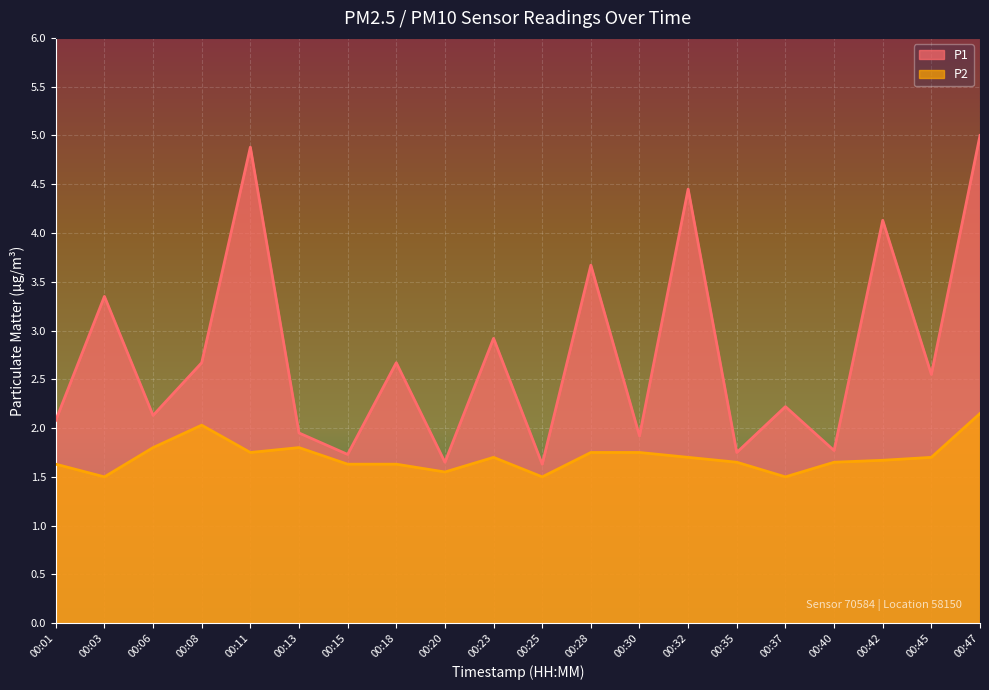

What is the maximum value shown in the chart?

5.0